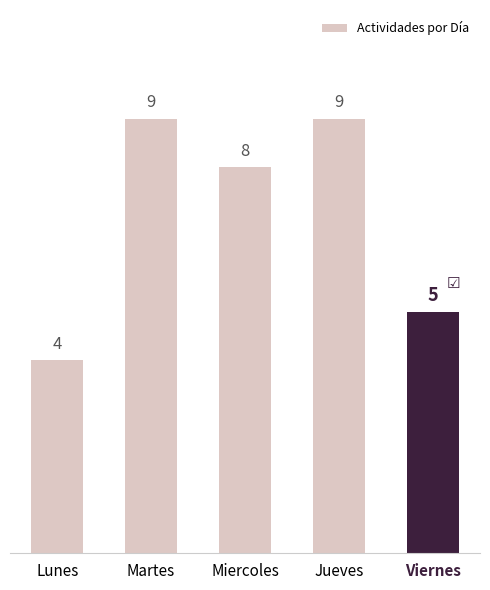

Is it true that the value at Viernes is 5?

True